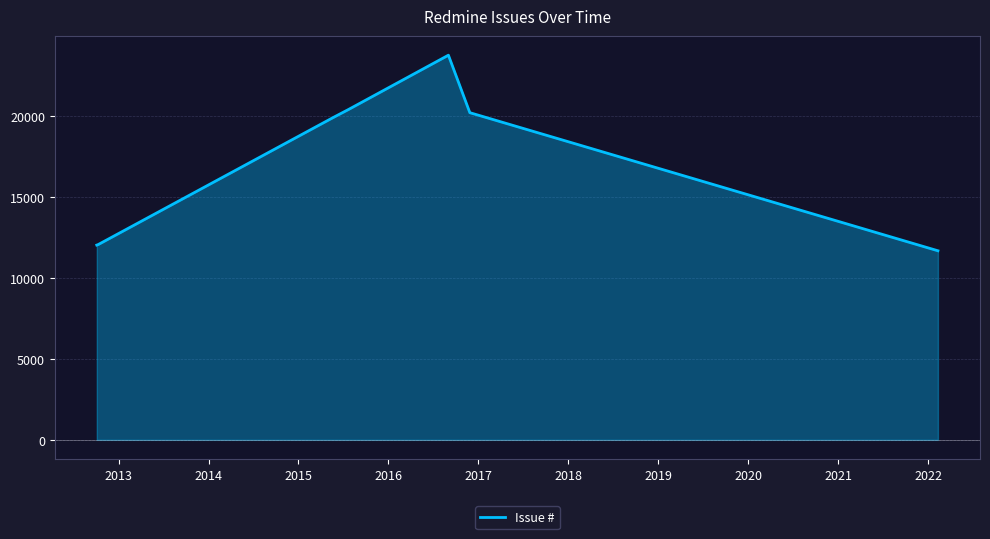

True or false: the data has more than 0 interior local peaks.

True